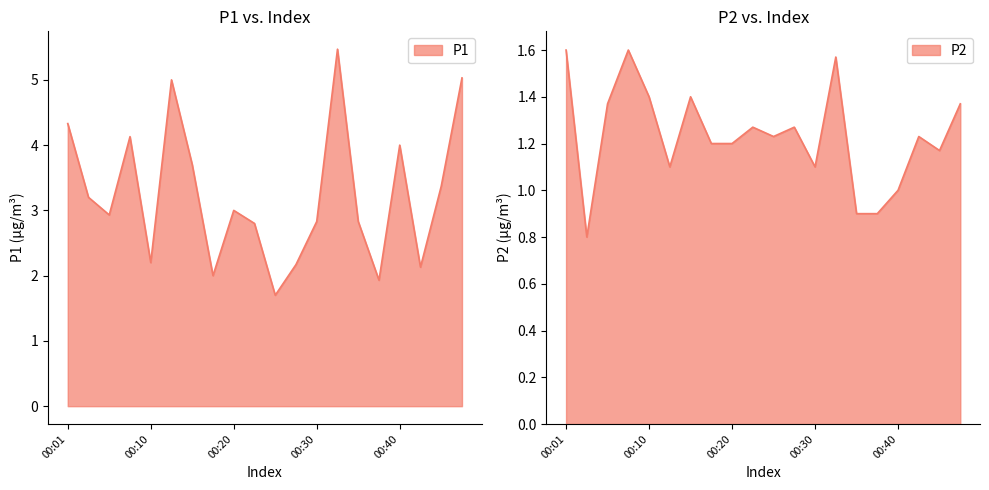

What is the highest value of the P1 series?

5.5